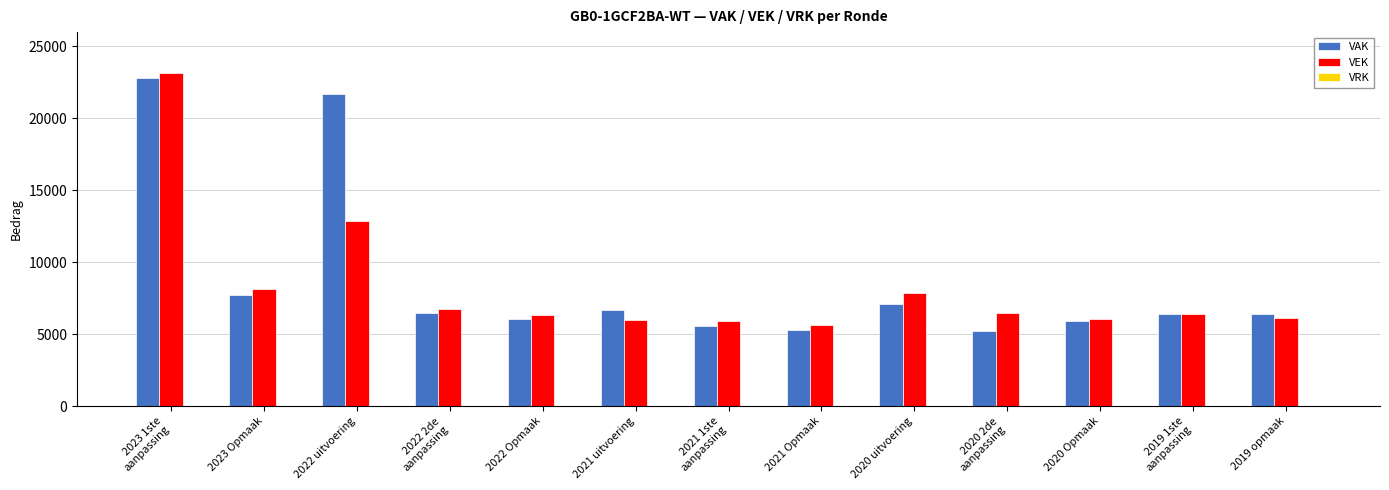

What is the spread (max minus min) of values at 2020 uitvoering?

758